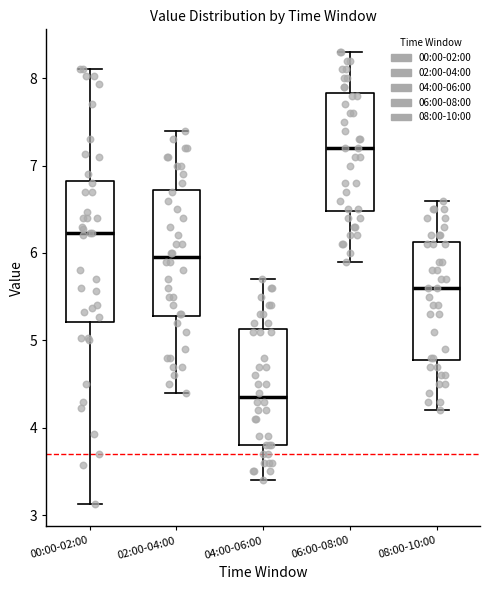

Which box is the tallest, from its lower edge to its upper edge?

00:00-02:00